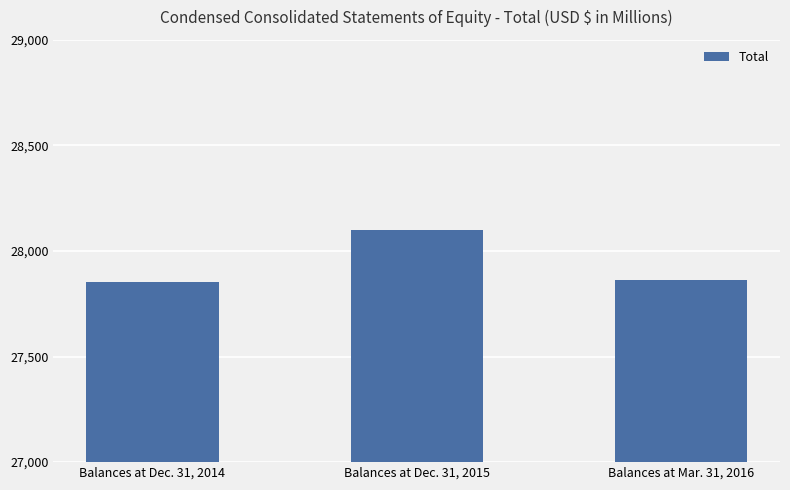

Reading right to left, what are all the values shown in this chart?

Balances at Mar. 31, 2016=27862	Balances at Dec. 31, 2015=28100	Balances at Dec. 31, 2014=27853